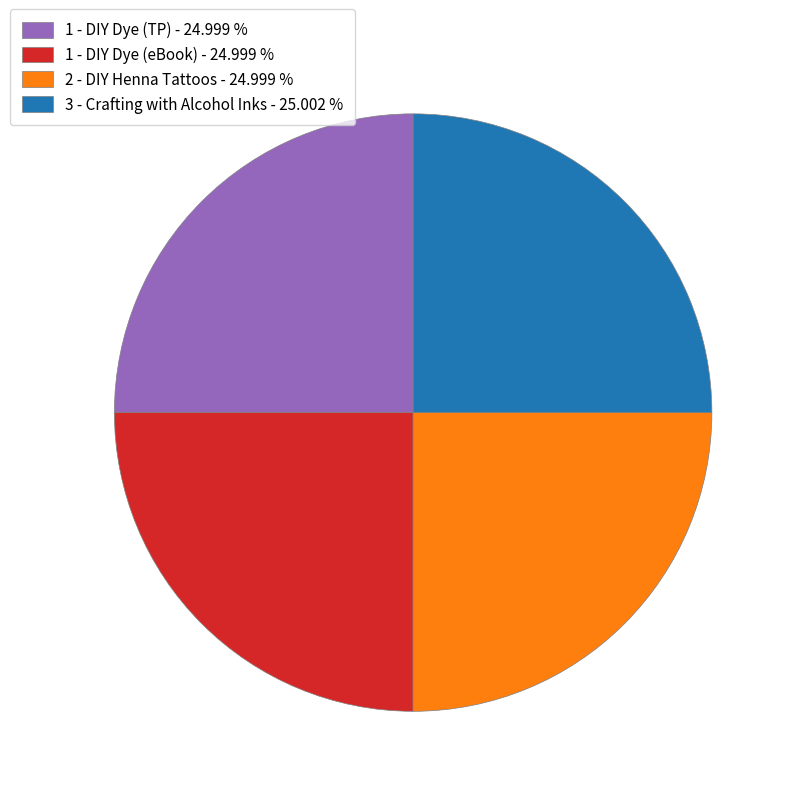

Does any single category account for the majority?

No